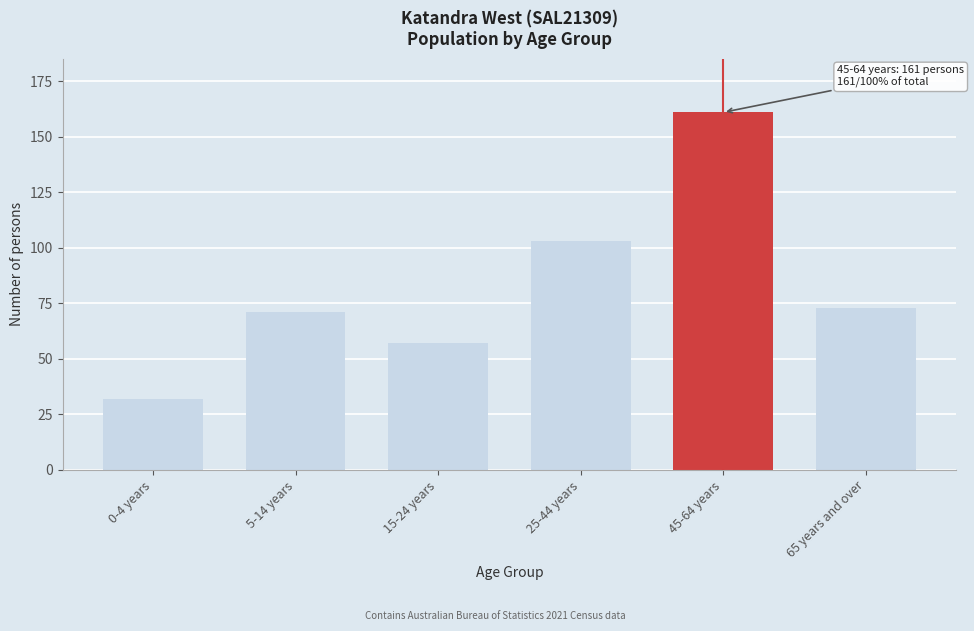

Reading left to right, extract all data points from this chart.

0-4 years=32	5-14 years=71	15-24 years=57	25-44 years=103	45-64 years=161	65 years and over=73